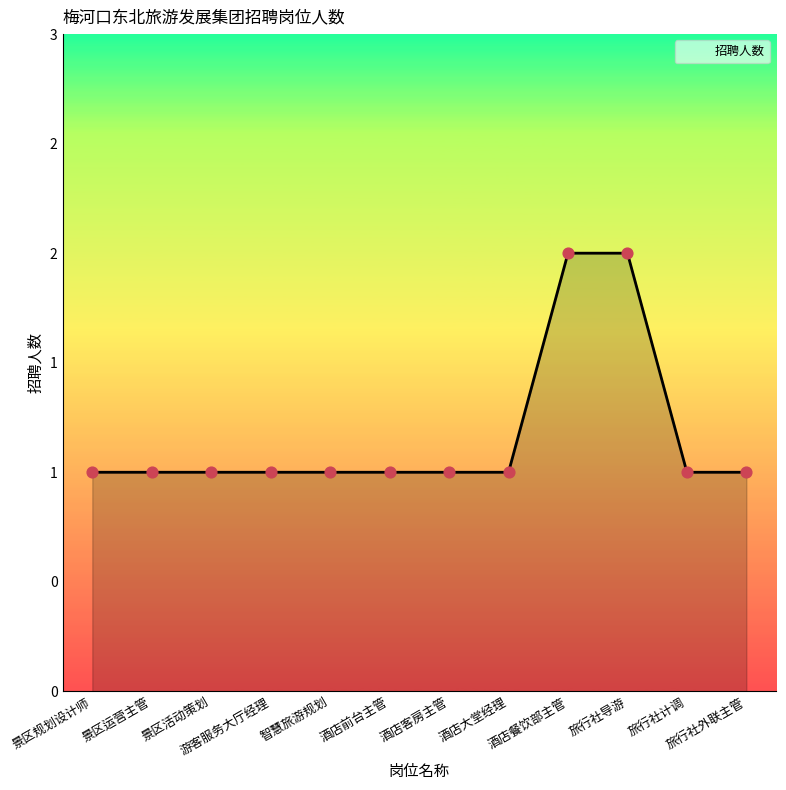

Is this an area chart (filled region under the line)?

Yes